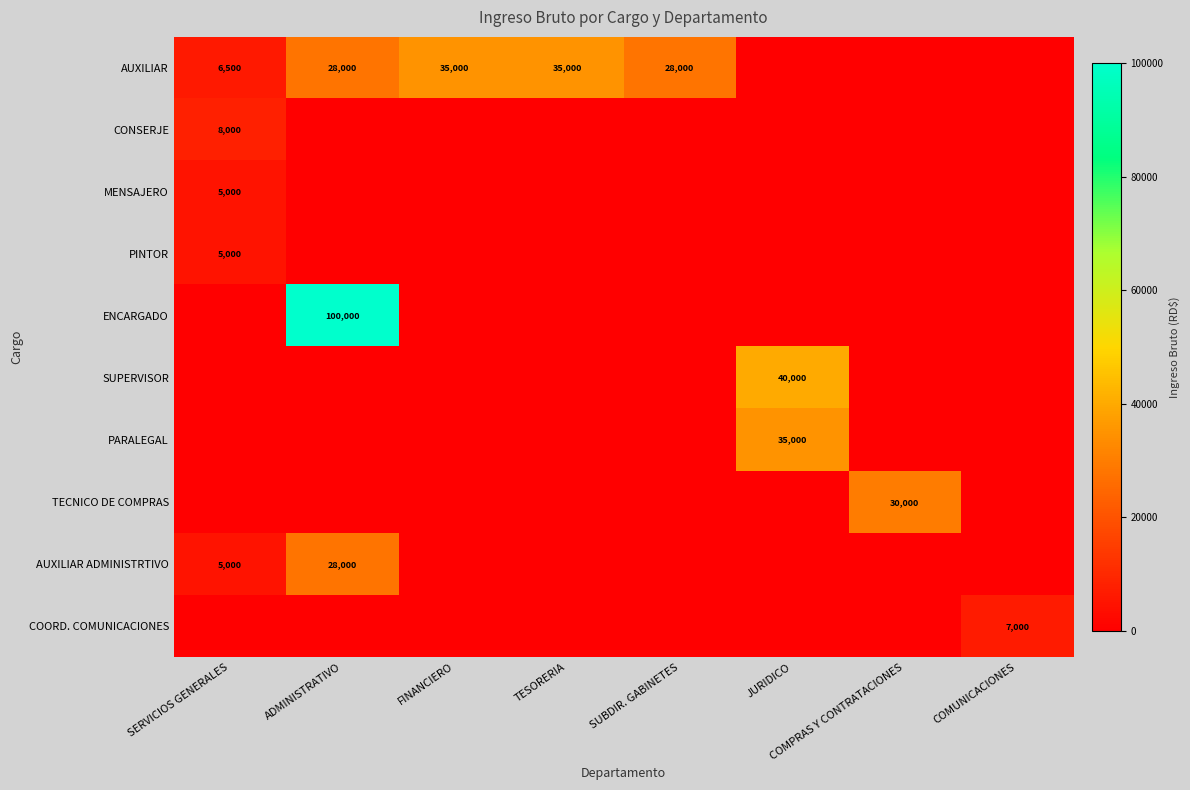

What is the spread (max minus min) of values at COMPRAS Y CONTRATACIONES?

30000